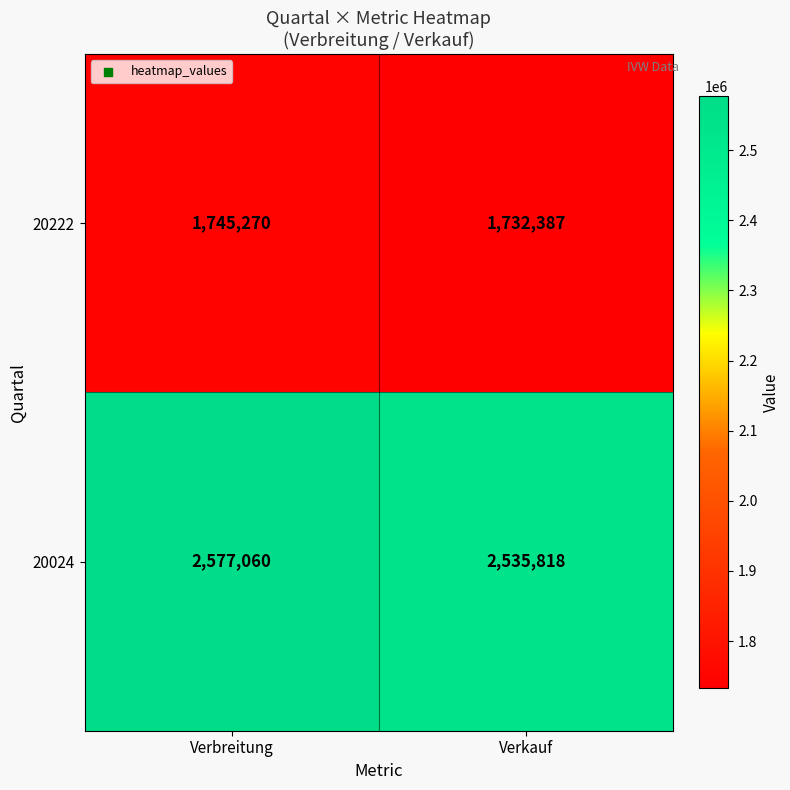

The 20024 series shows 3980850 at Verbreitung. True or false?

False